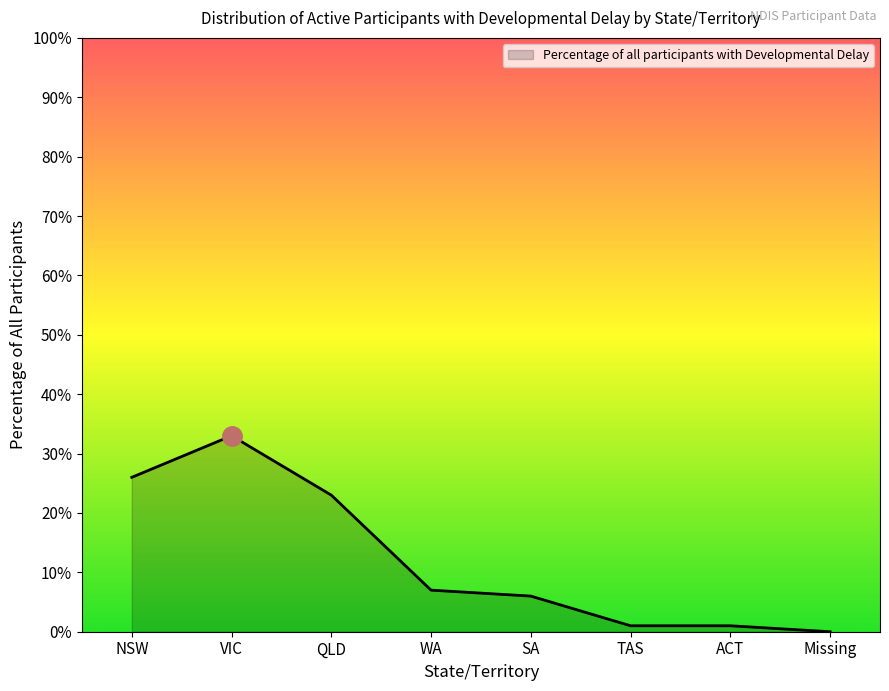

Reading left to right, what are all the values shown in this chart?

0.3	0.3	0.2	0.1	0.1	0.0	0.0	0.0